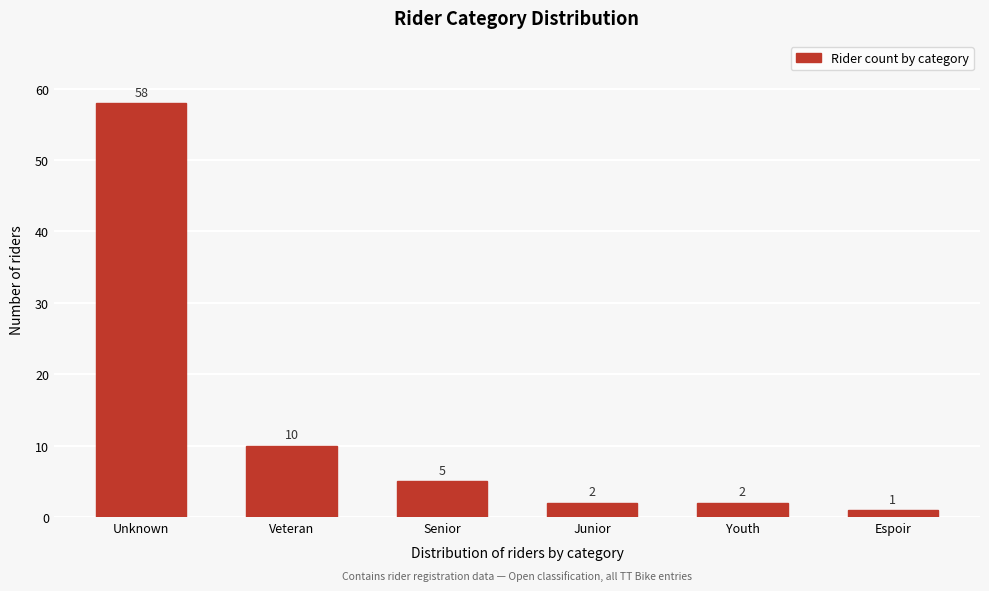

Reading right to left, list all the values displayed in this chart.

1	2	2	5	10	58